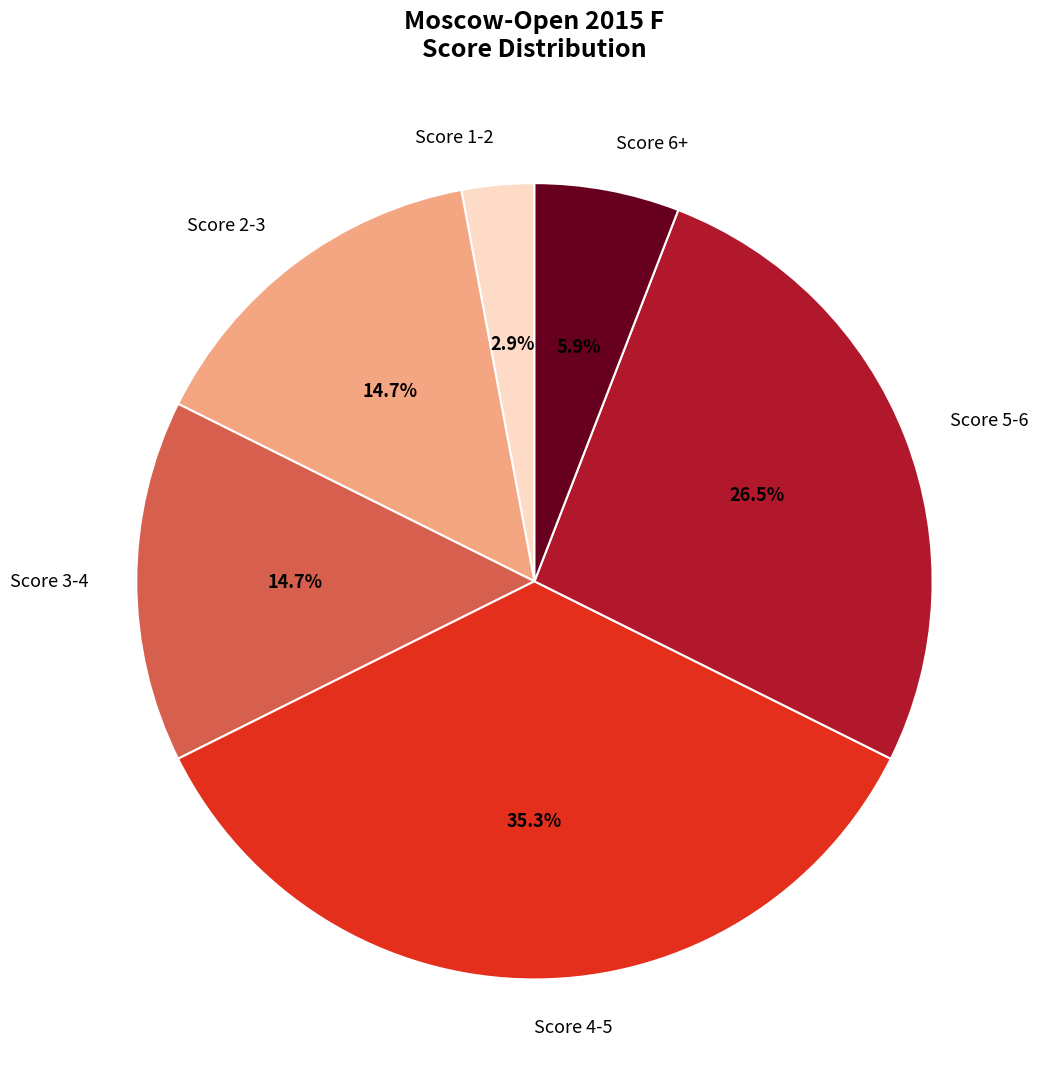

What is the smallest slice in the pie chart?

Score 1-2